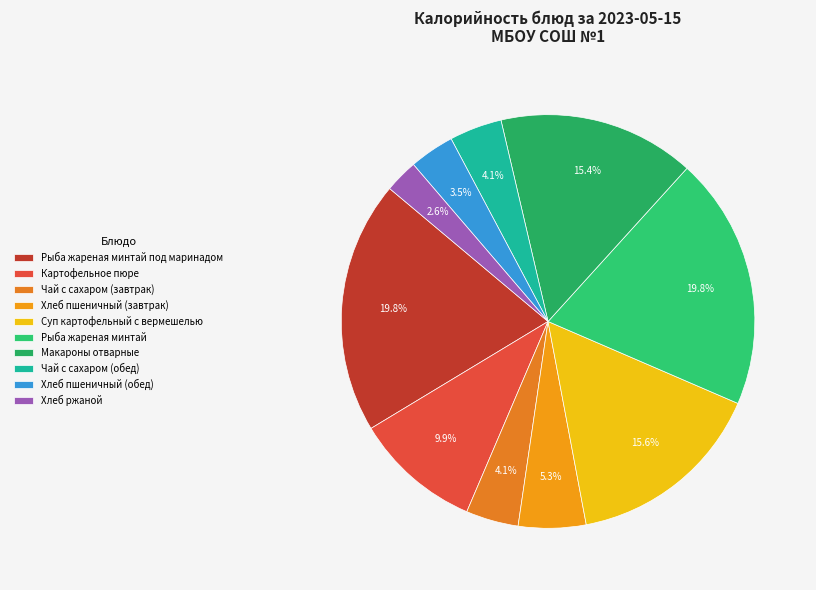

What is the change in value from Рыба жареная минтай под маринадом to Хлеб пшеничный (завтрак)?

-193.5